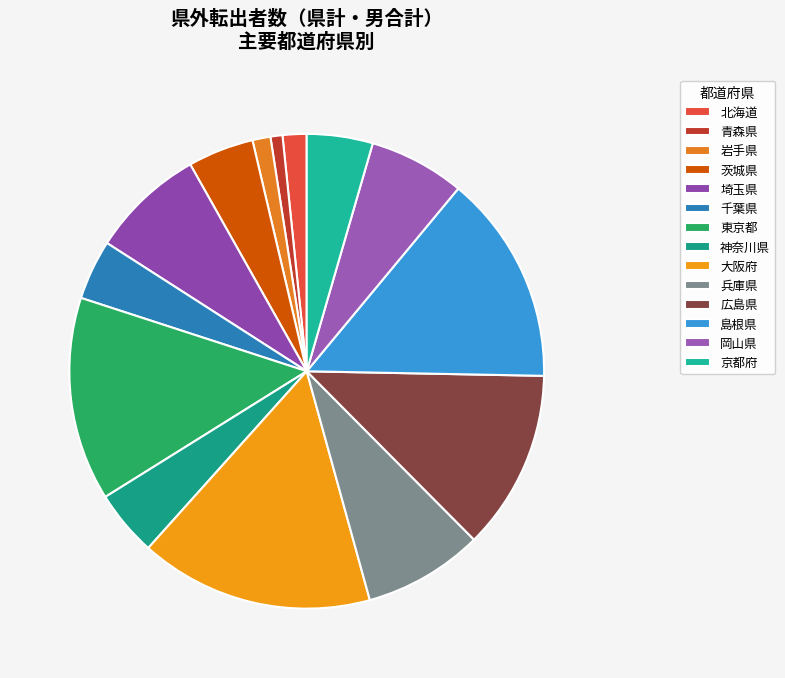

The 広島県 slice represents 20% of the pie. True or false?

False